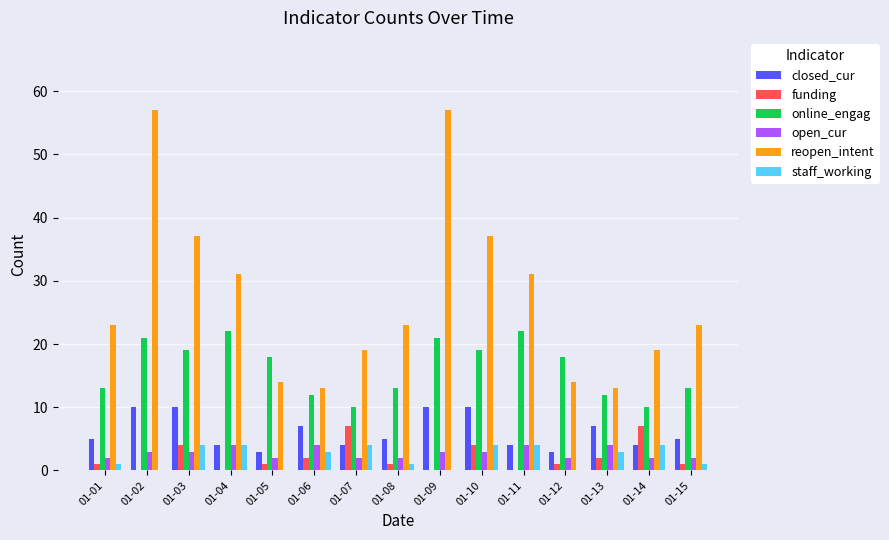

Which series changed the most between 01-06 and 01-10?

reopen_intent